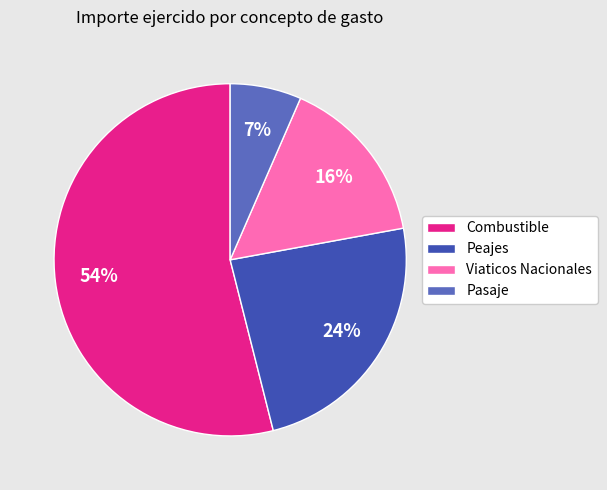

To the nearest percent, what is the difference between the largest and smallest slice percentages?

47%